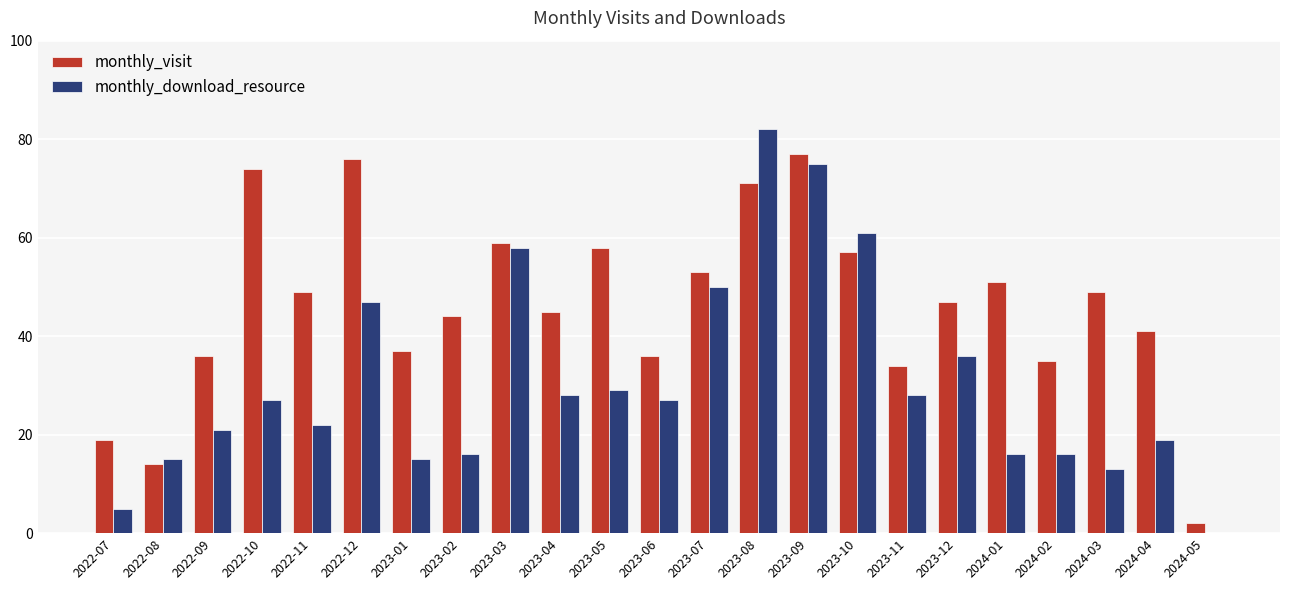

The monthly_download_resource series shows 21 at 2022-09. True or false?

True